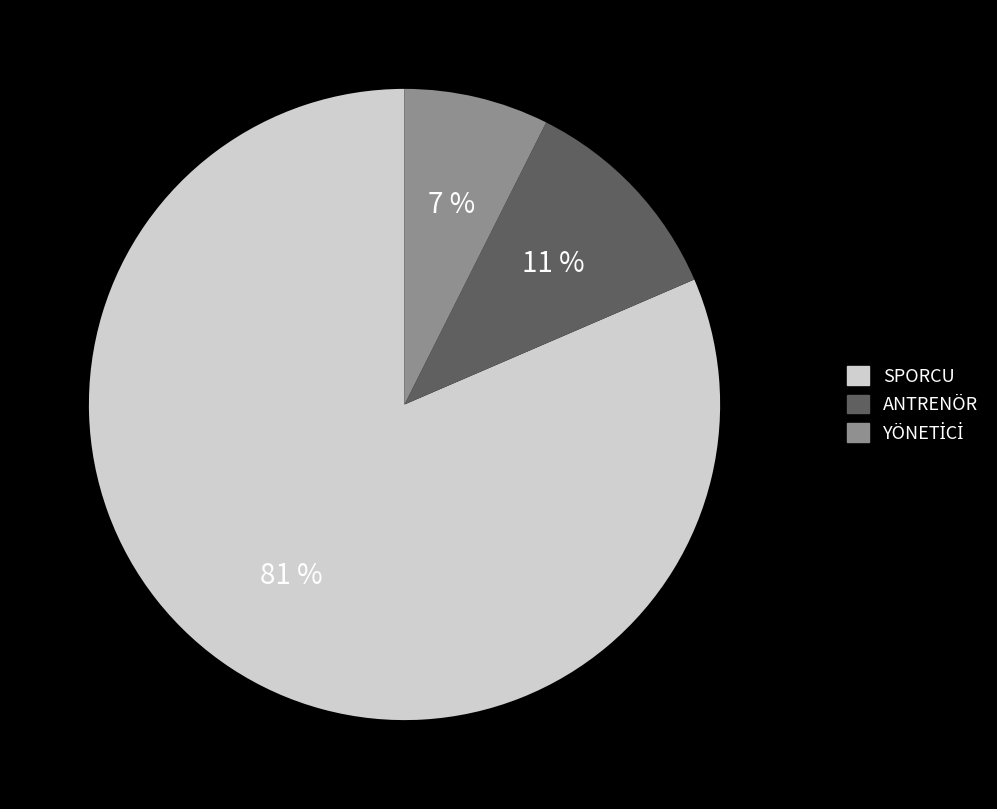

What is the majority slice?

SPORCU